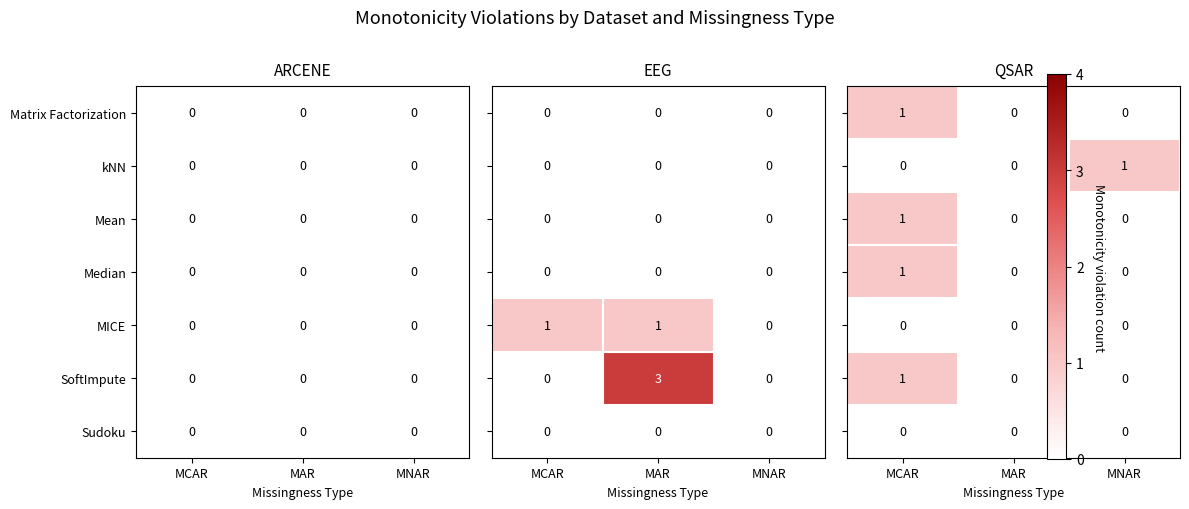

How many values in the kNN series exceed 0?

1